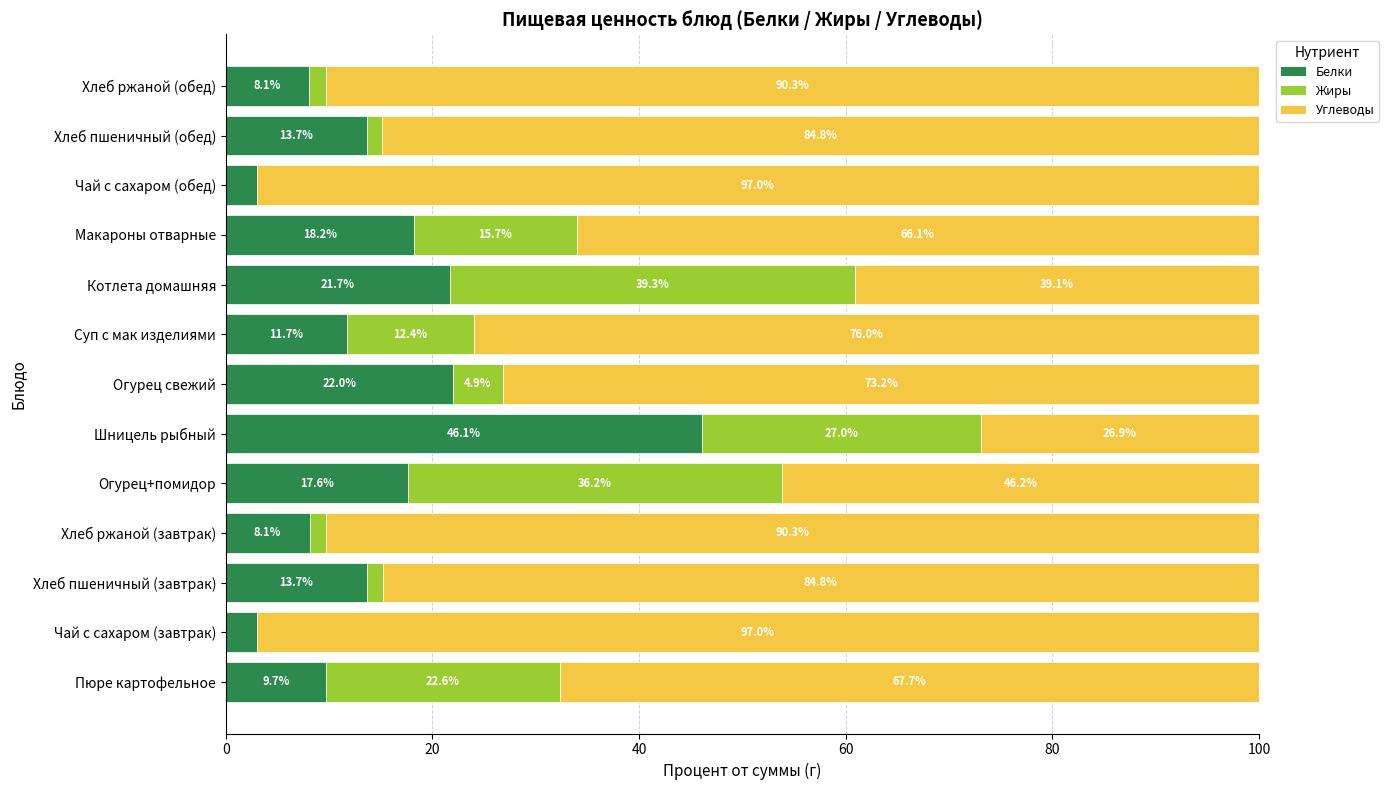

What is the sum of all Белки values?

196.6